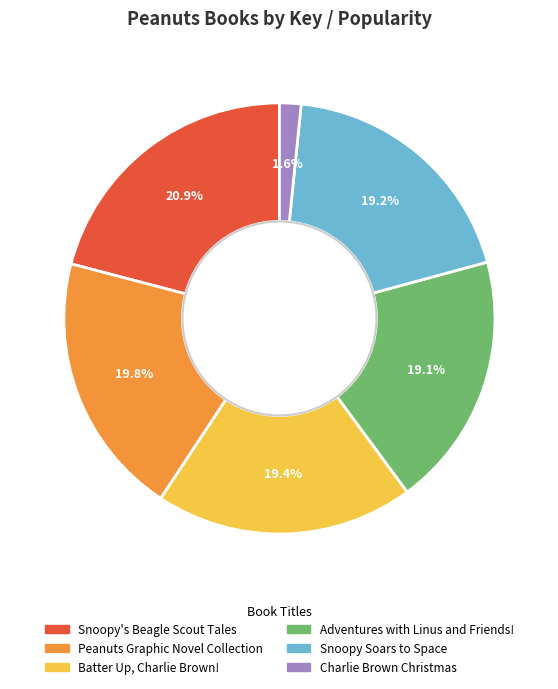

To the nearest percent, what percentage of the pie is Batter Up, Charlie Brown!?

19%